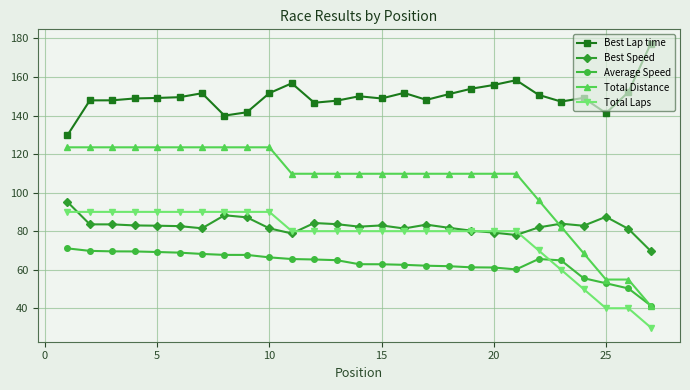

What is the value of the Total Distance point at the 16th from the left?

109.8